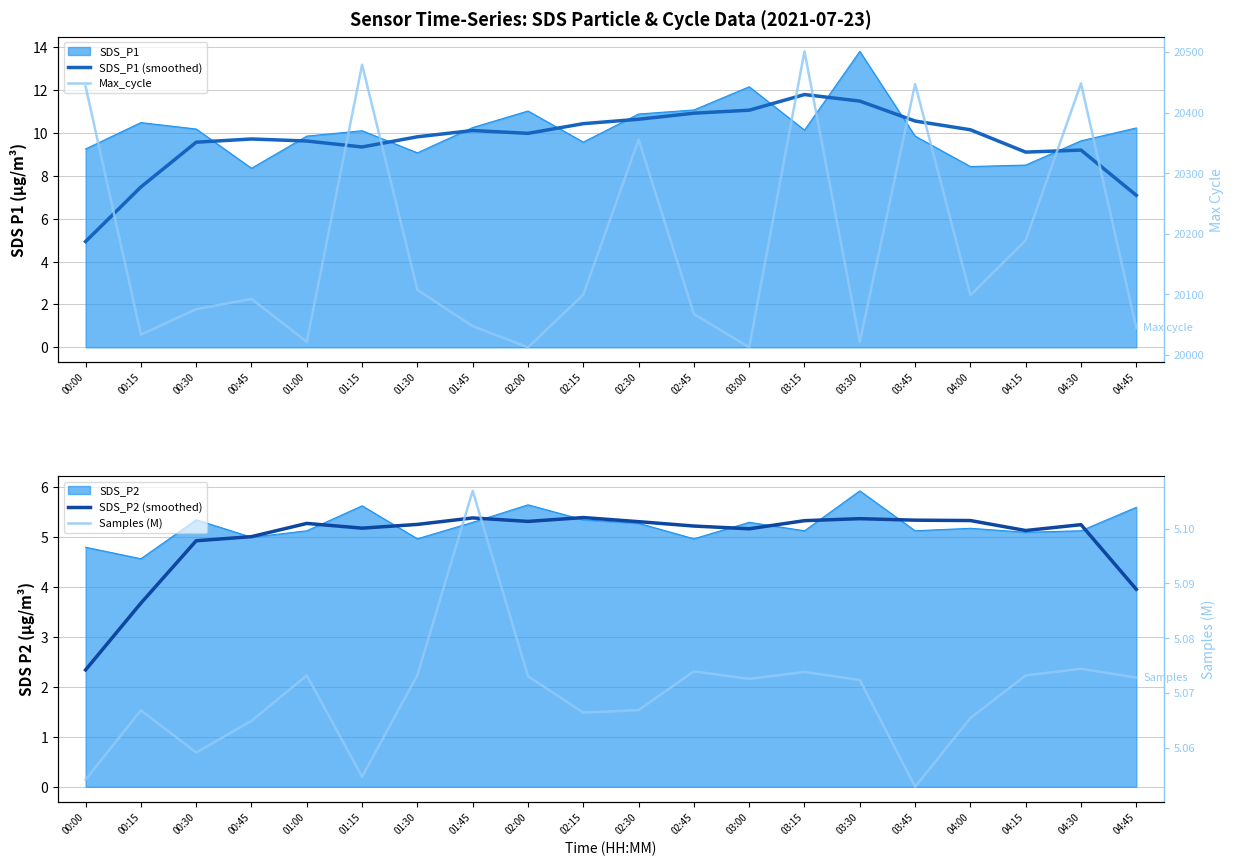

Is it true that SDS_P1 (smoothed) equals 9.3 at 01:15?

True